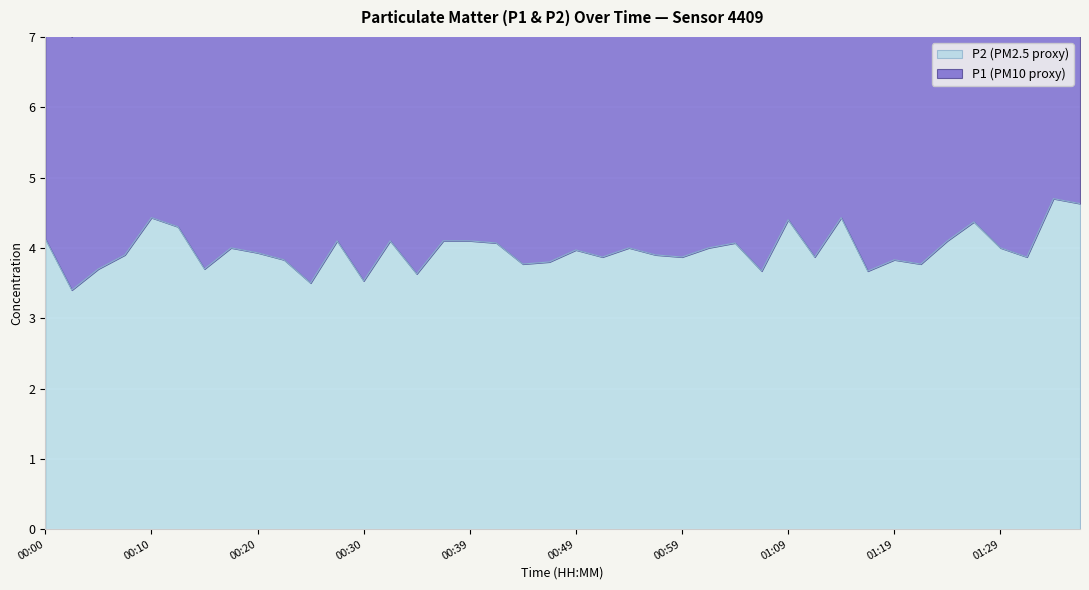

What is the difference between the maximum and second lowest values in the P2 series?

1.2